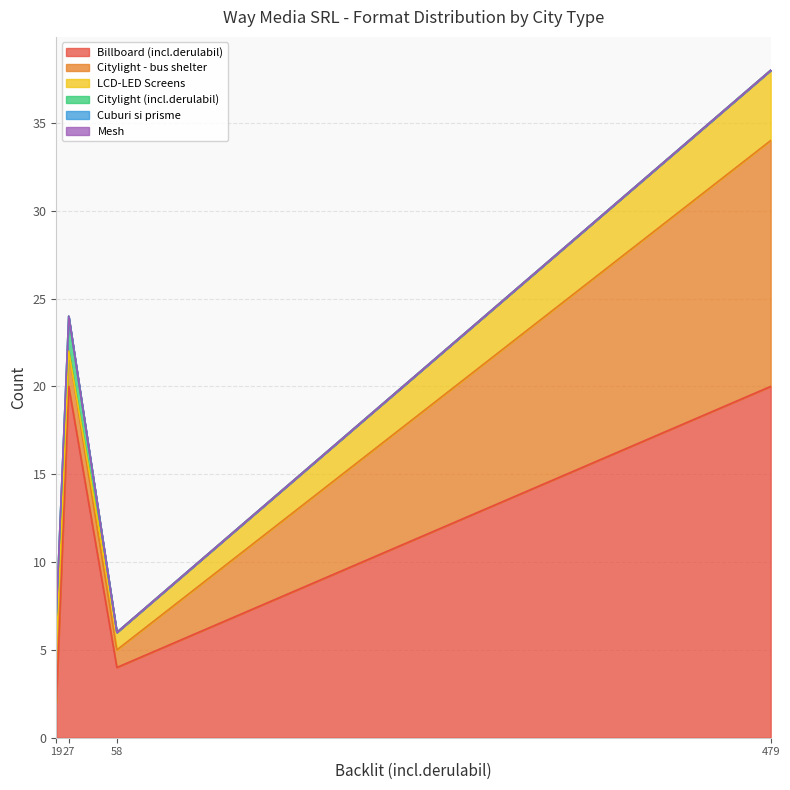

How many lines are shown in the chart?

6